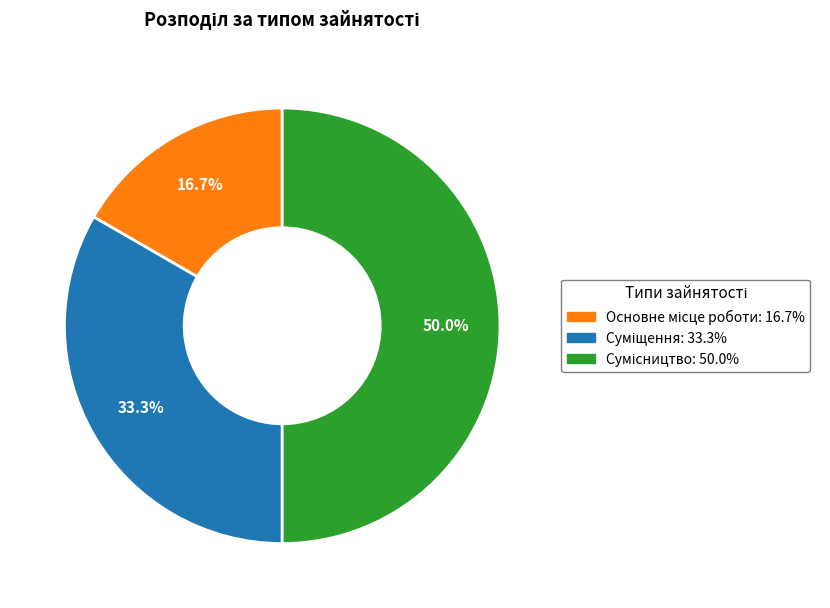

What is the total percentage of Основне місце роботи and Сумісництво?

66.7%